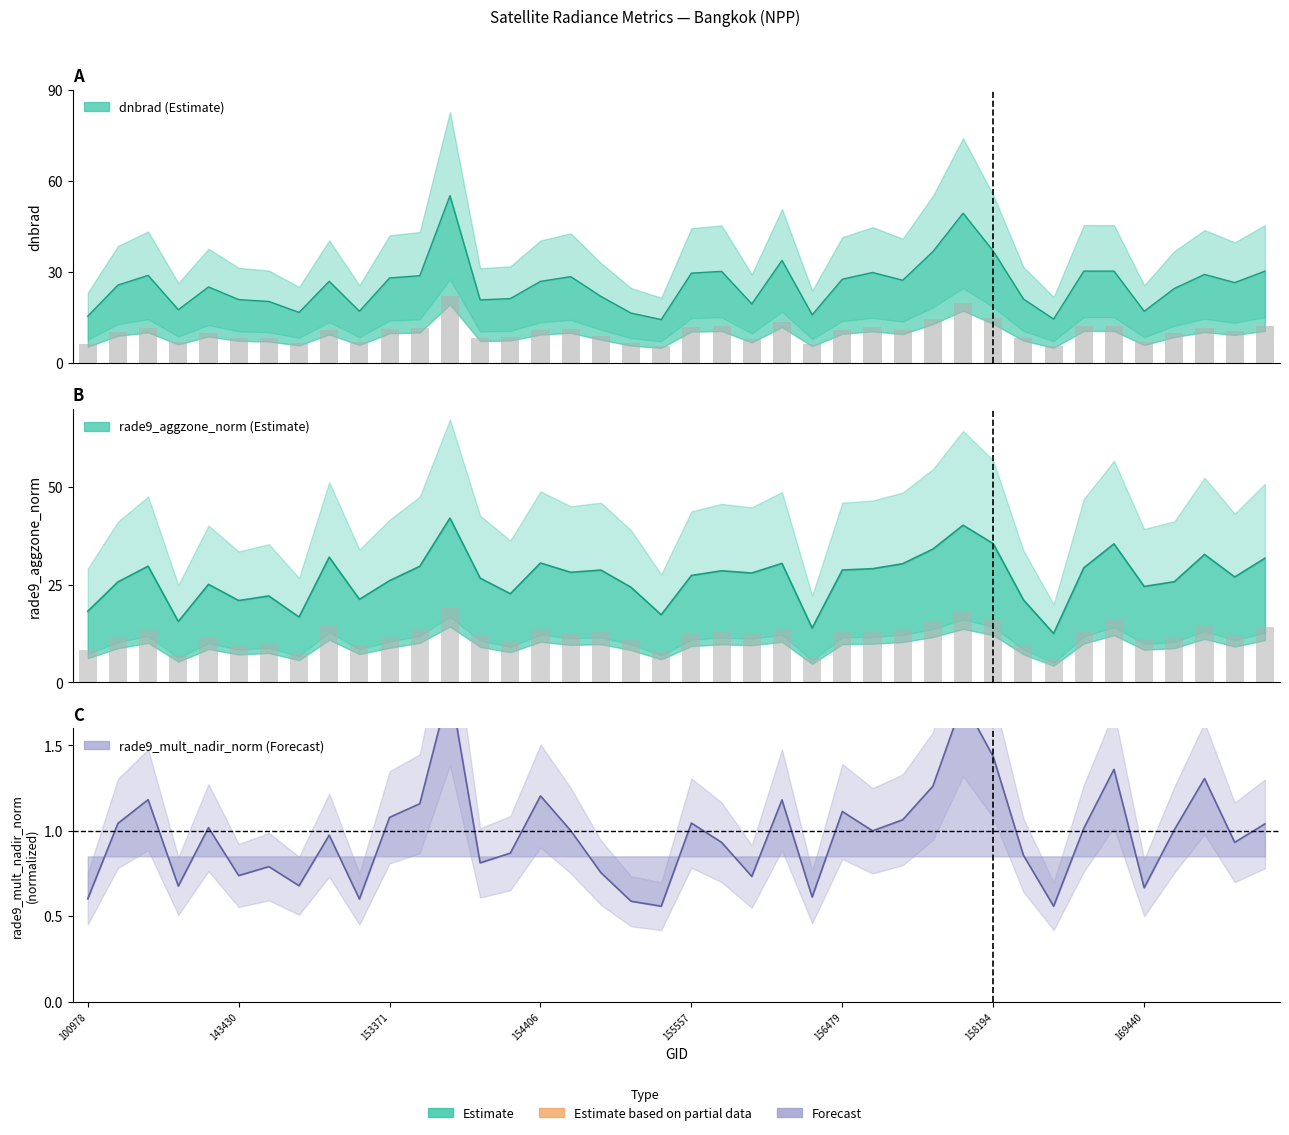

What are all the series names shown in the legend?

dnbrad, rade9_aggzone_norm, rade9_mult_nadir_norm